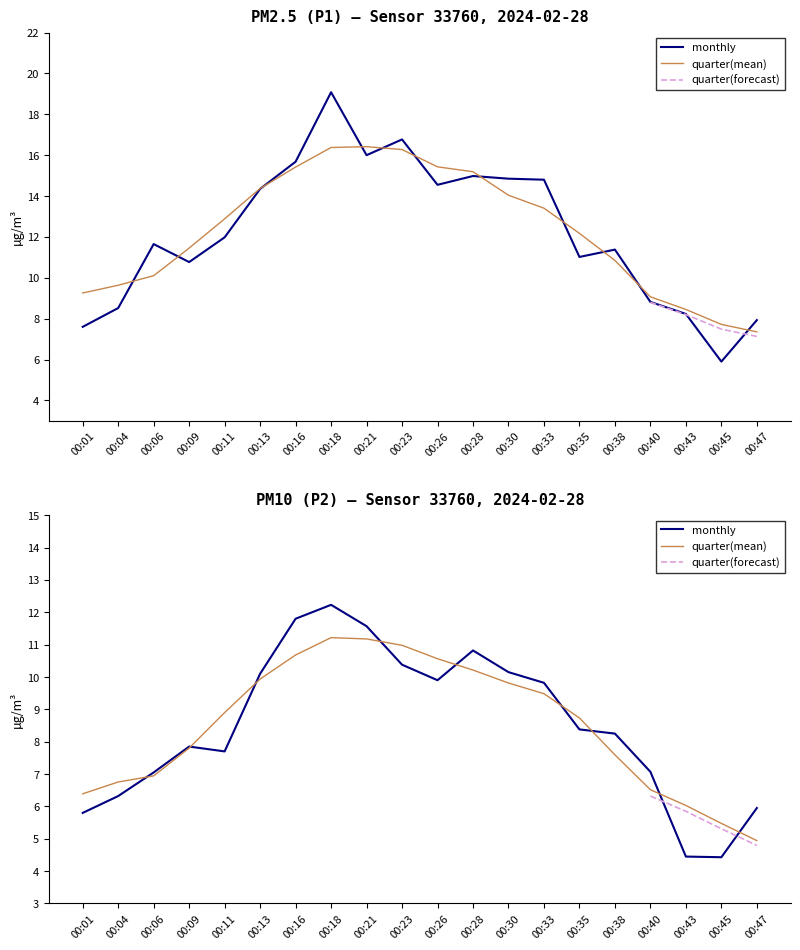

What is the difference between the maximum and second lowest values in the quarter(forecast) series?

1.0